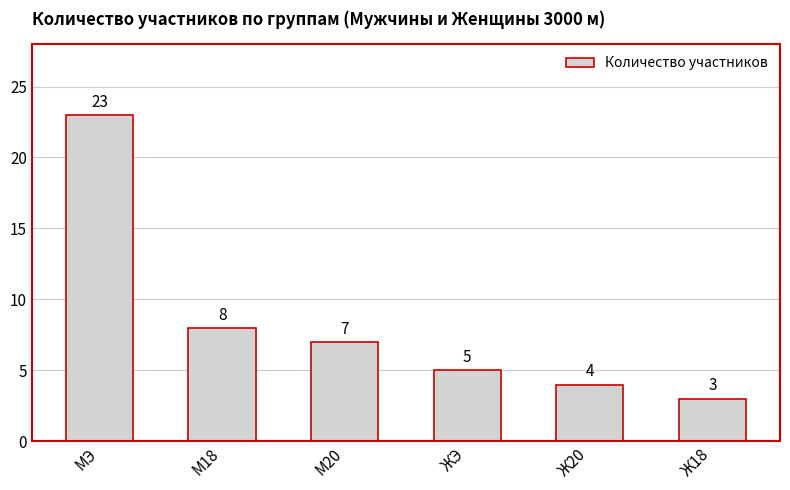

What is the value of the 1st bar from the left?

23